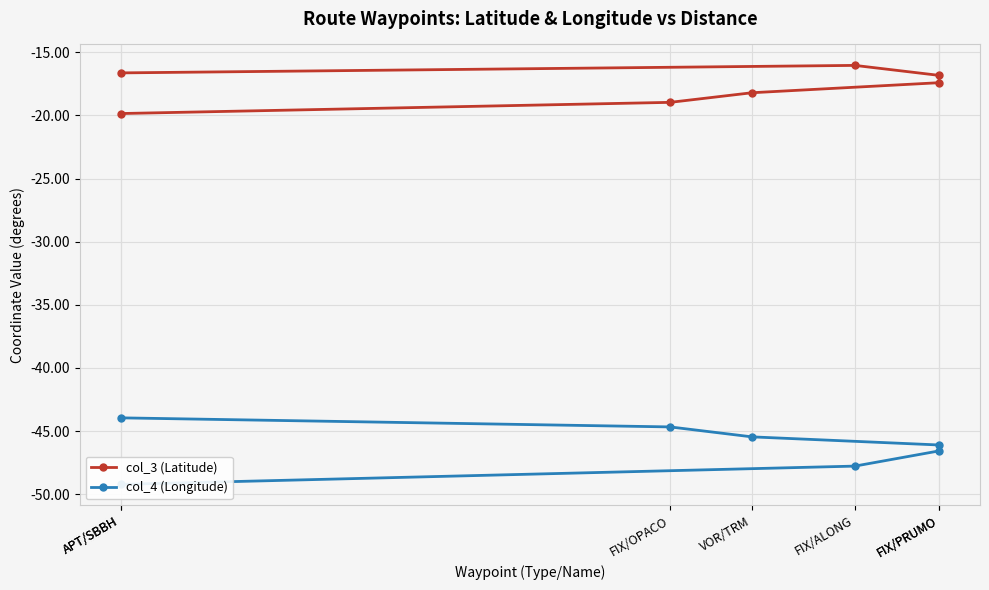

Rank the series at FIX/OPACO from lowest to highest value.

col_4 (Longitude), col_3 (Latitude)